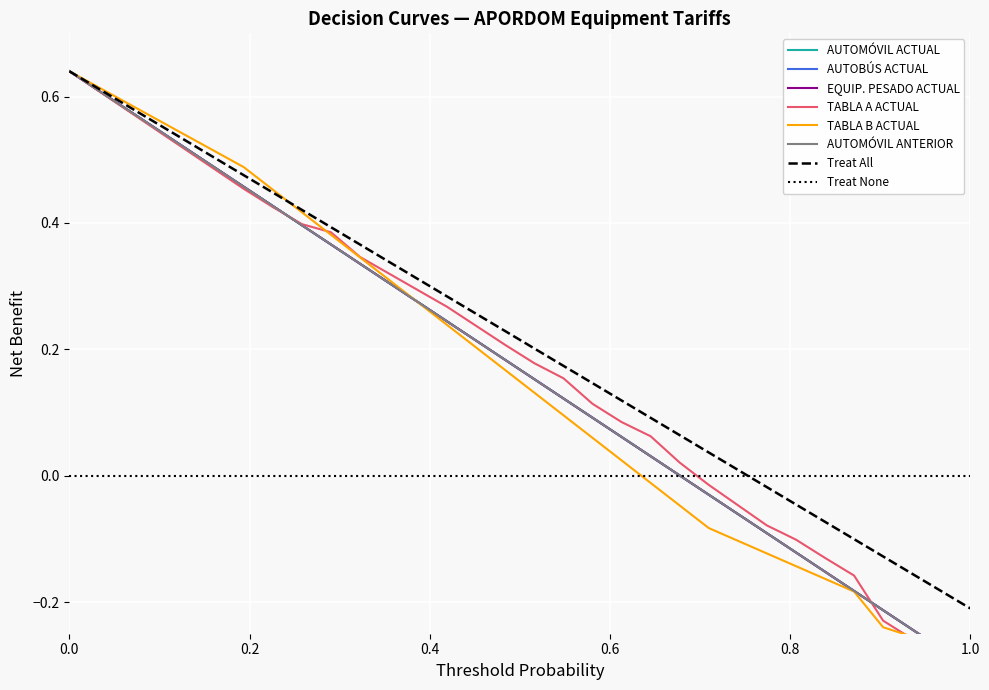

What is the greatest value displayed?

0.6